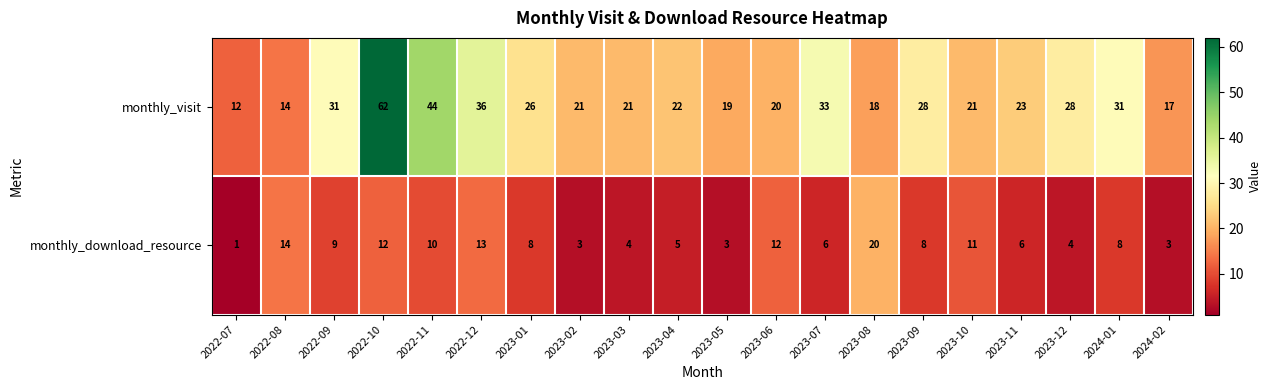

True or false: monthly_visit has a value of 39 at 2022-10.

False